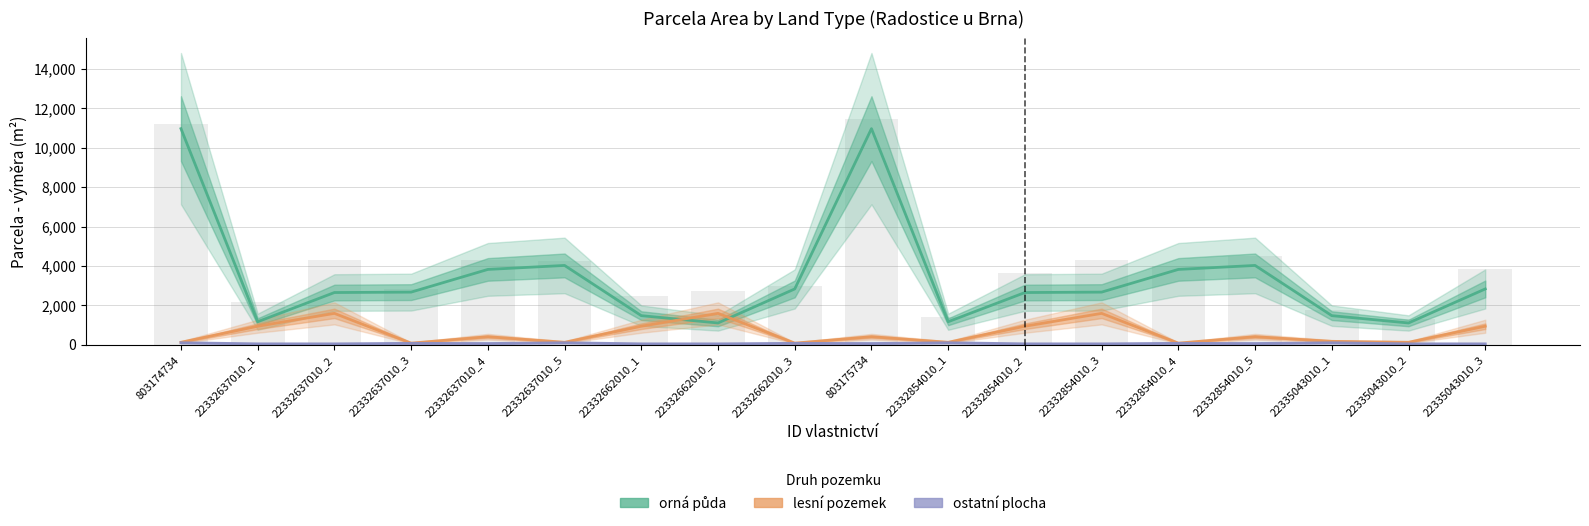

What is the difference between the maximum and minimum values in the lesní pozemek series?

1509